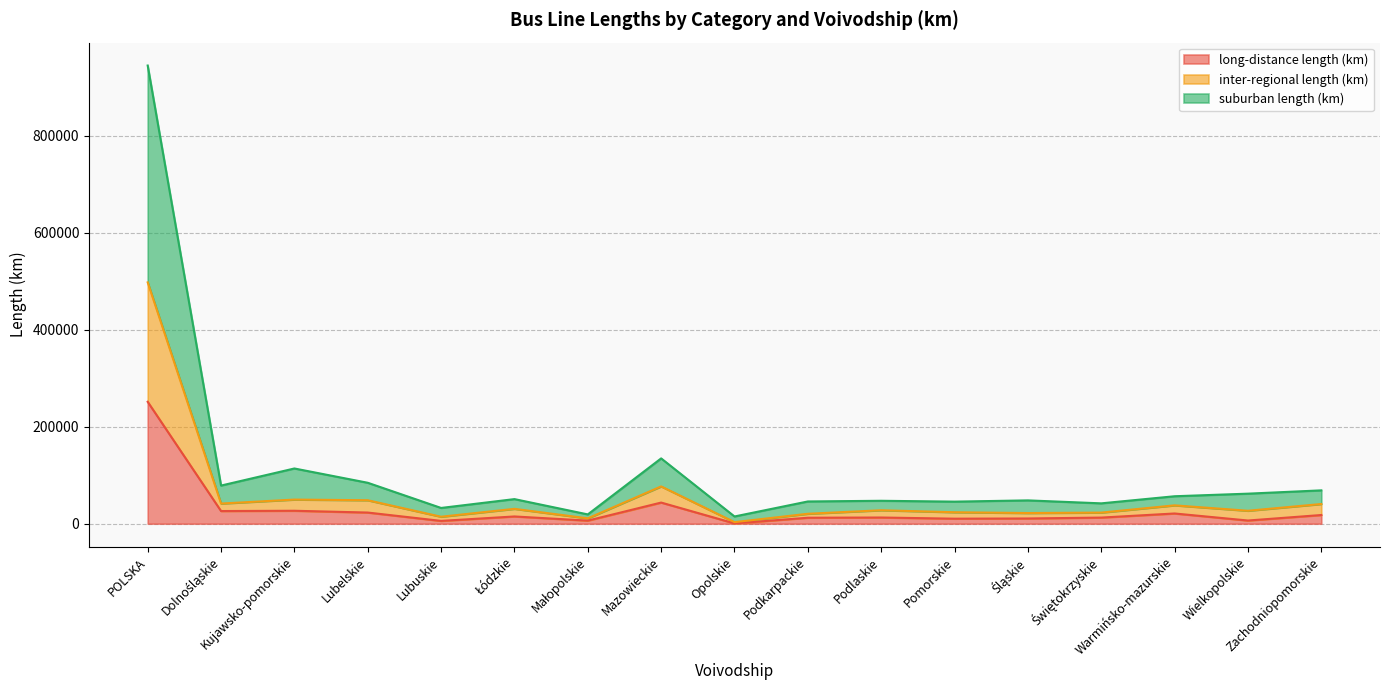

True or false: suburban length (km) and inter-regional length (km) intersect in this chart.

False